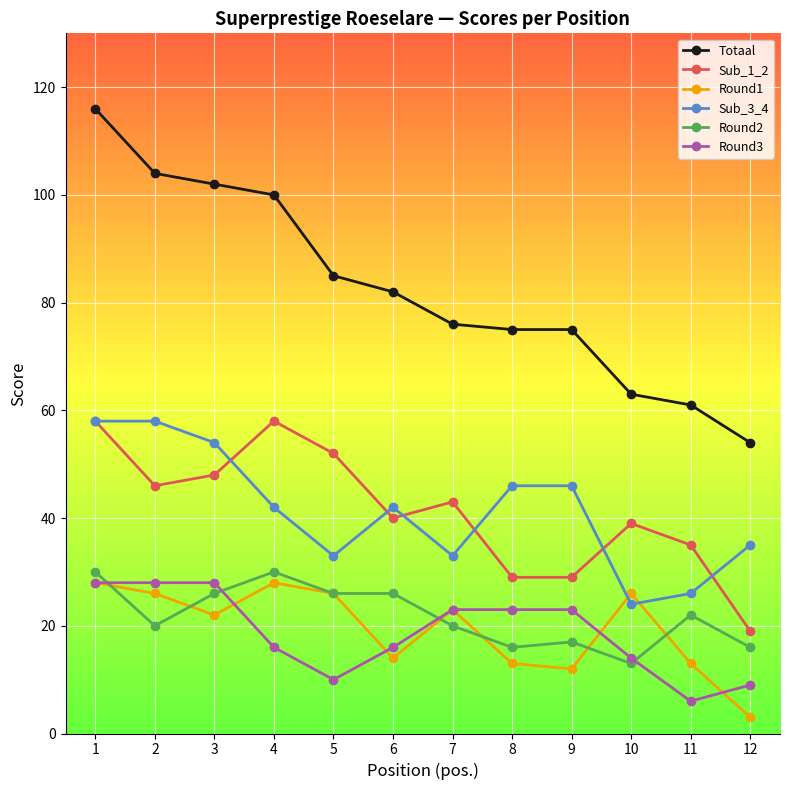

What are all the series names shown in the legend?

Totaal, Sub_1_2, Round1, Sub_3_4, Round2, Round3